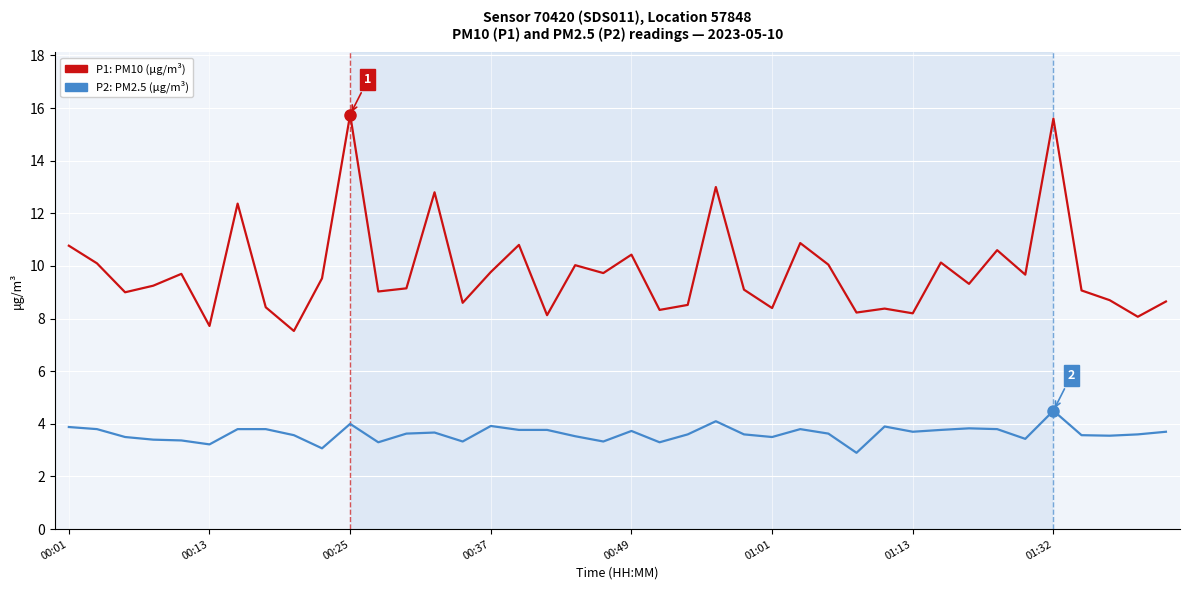

What is the greatest value displayed?

15.8